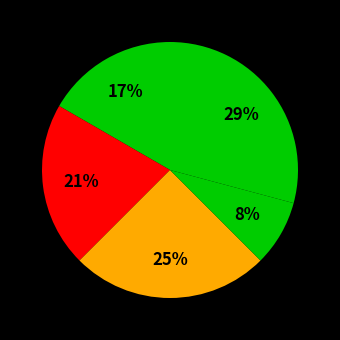

How many segments does this pie chart have?

5